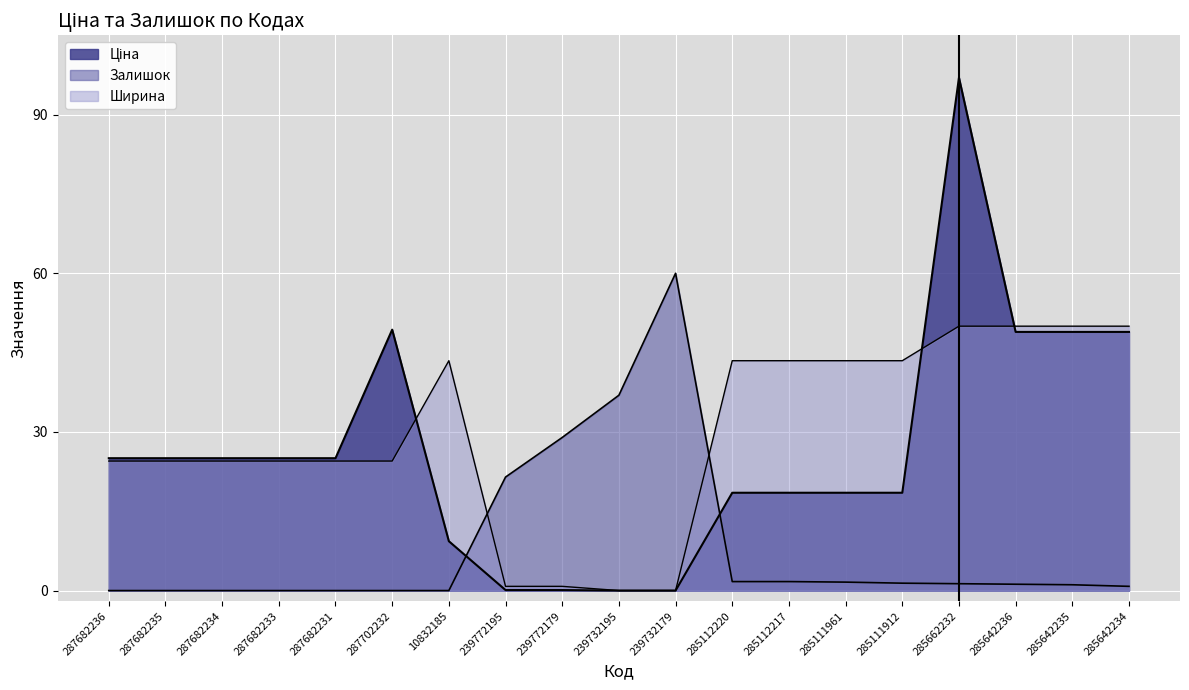

How many times do Залишок and Ширина cross each other?

2